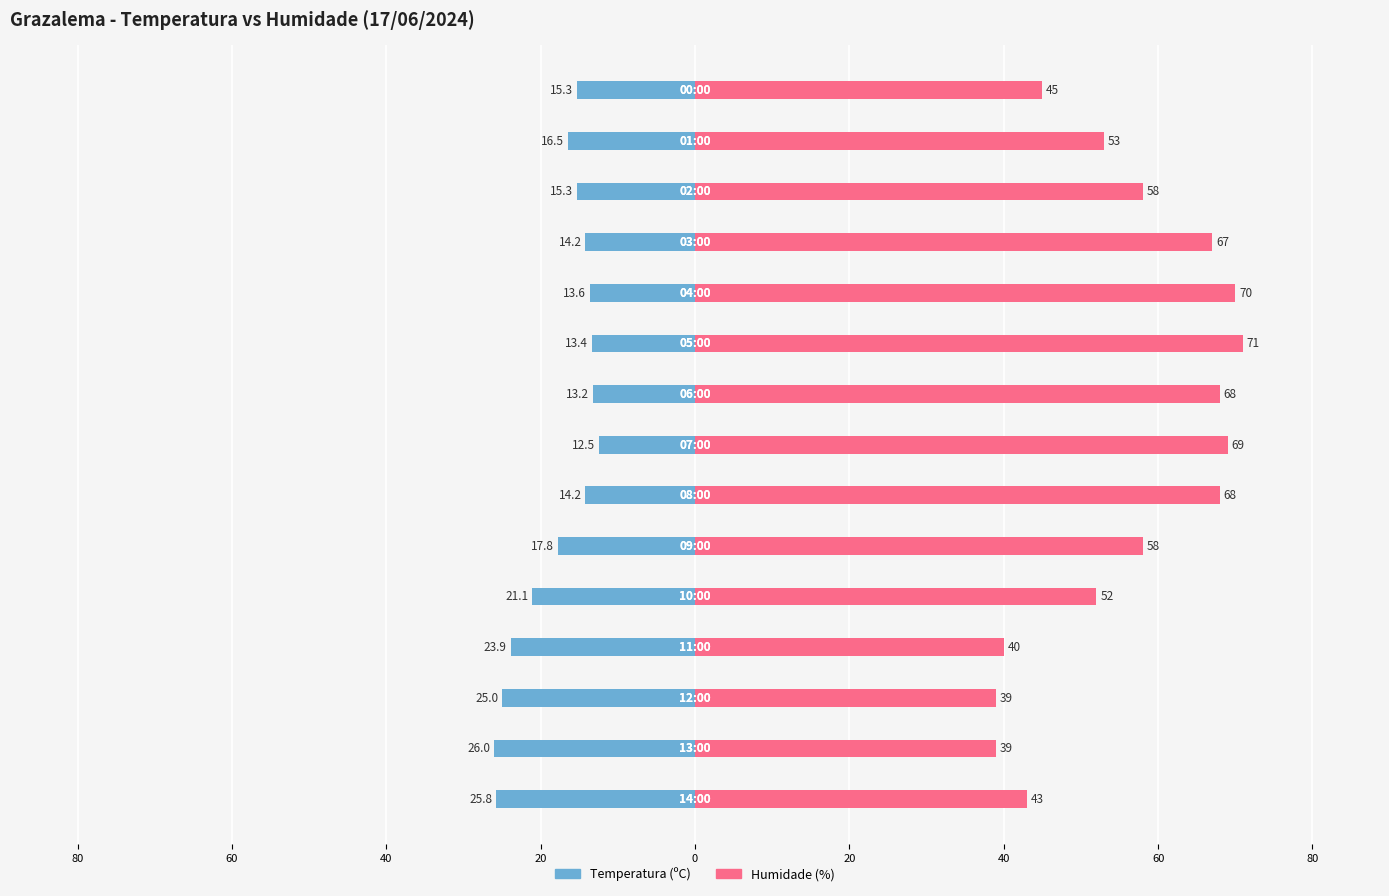

Which has a higher value, 60 or 13?

13